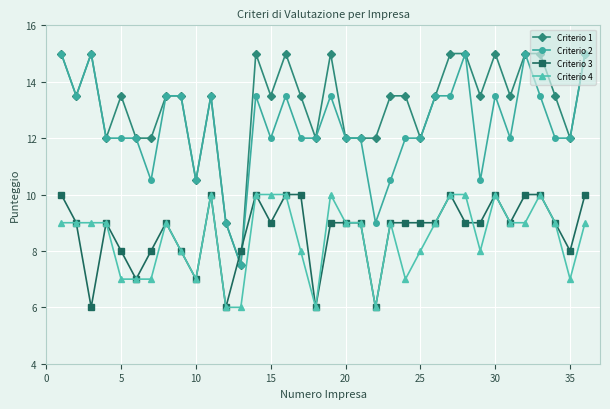

What is the average value of the Criterio 1 series?

13.2